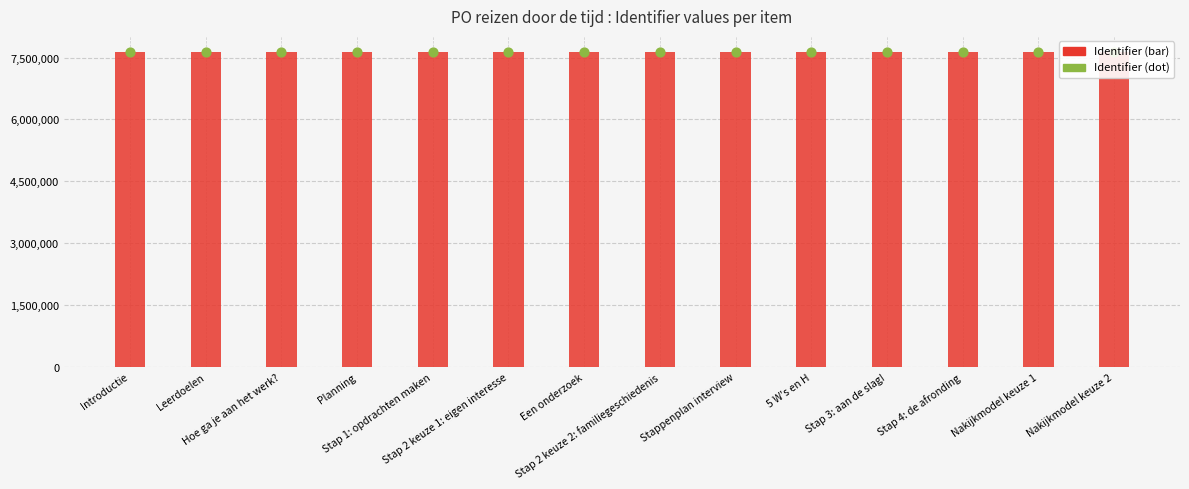

Which series reaches the maximum Y coordinate?

Identifier